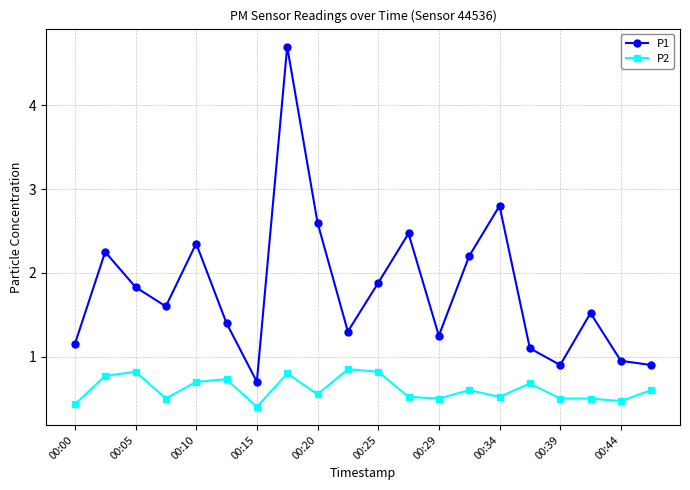

Count the P2 values in the range 0 to 1.

20